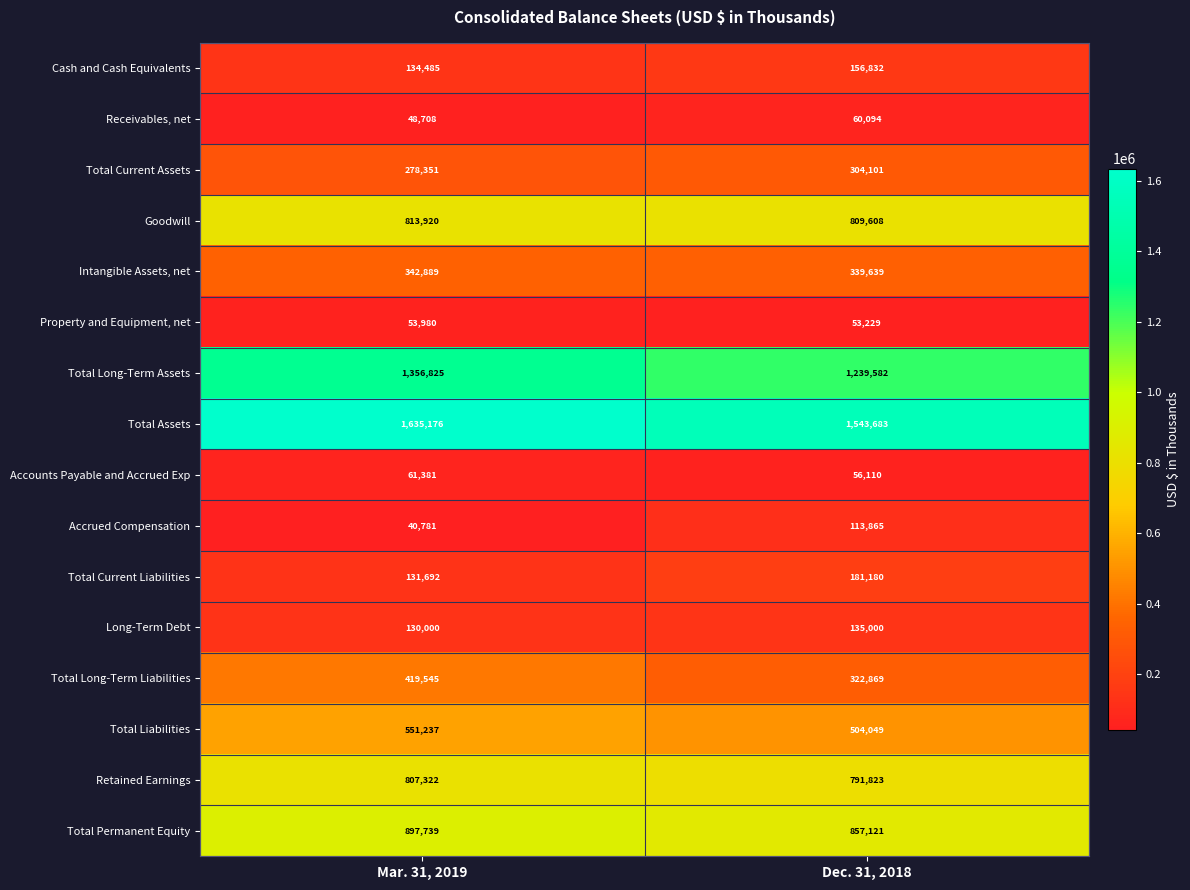

Rank the series by their maximum value, from lowest to highest.

Property and Equipment, net, Receivables, net, Accounts Payable and Accrued Exp, Accrued Compensation, Long-Term Debt, Cash and Cash Equivalents, Total Current Liabilities, Total Current Assets, Intangible Assets, net, Total Long-Term Liabilities, Total Liabilities, Retained Earnings, Goodwill, Total Permanent Equity, Total Long-Term Assets, Total Assets